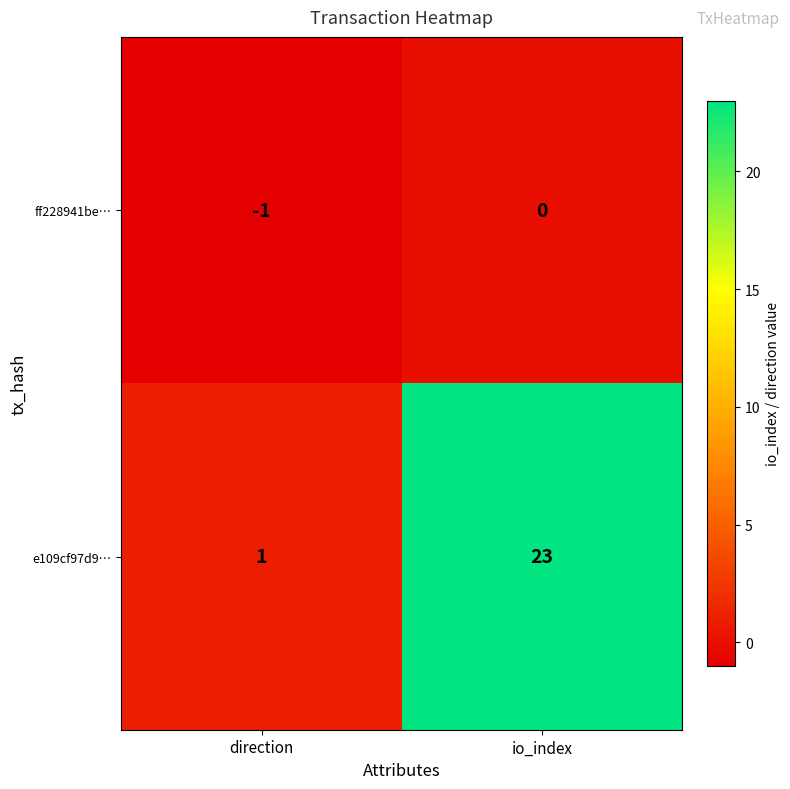

List the series in order of their peak value, lowest first.

ff228941be…, e109cf97d9…